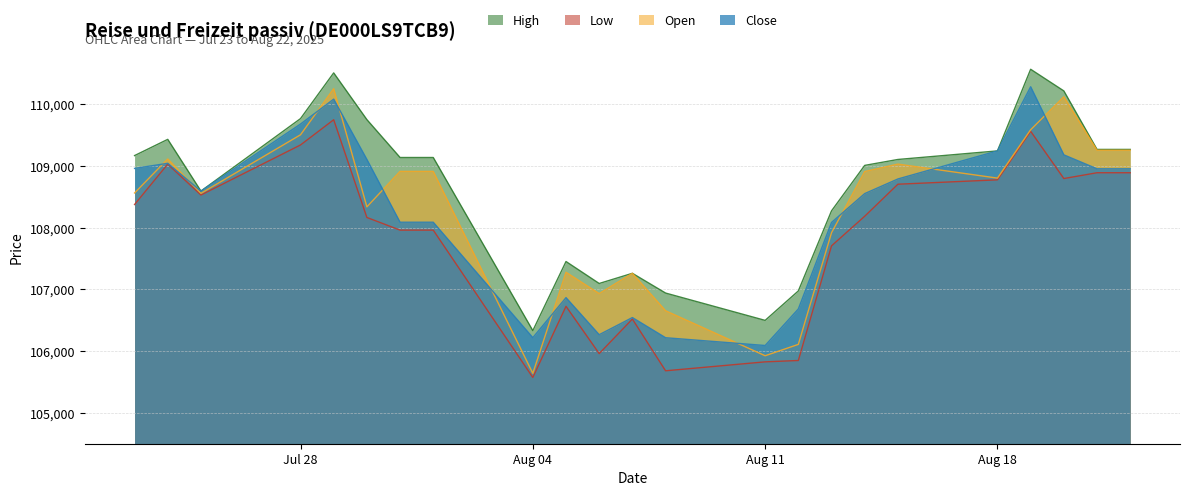

At which label does Low first exceed 108187?

23.07.2025